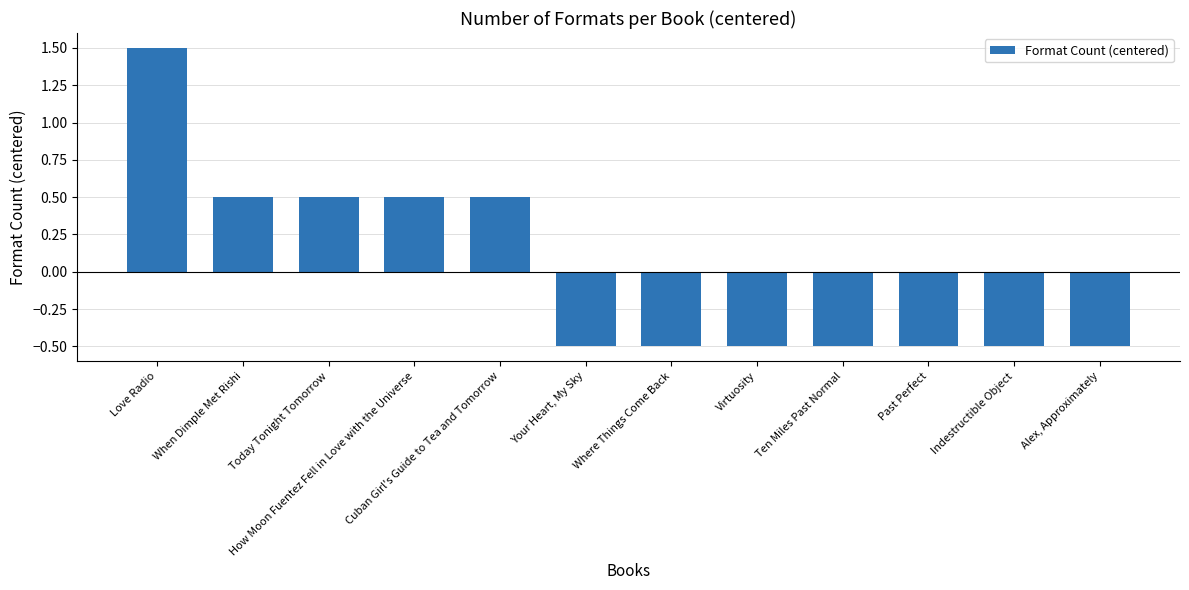

The chart shows a value of -0.8 at Past Perfect. True or false?

False